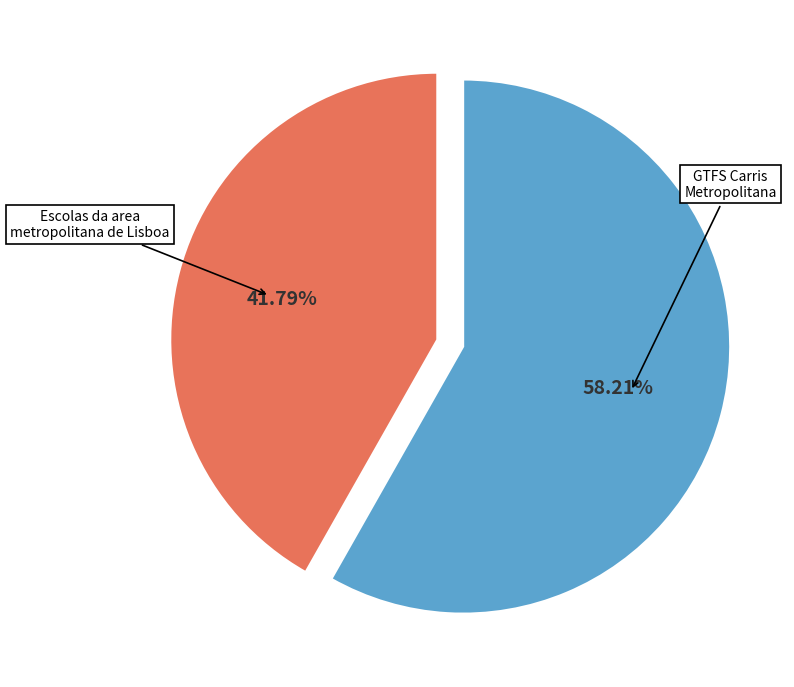

Is there any slice that represents more than half of the pie?

Yes